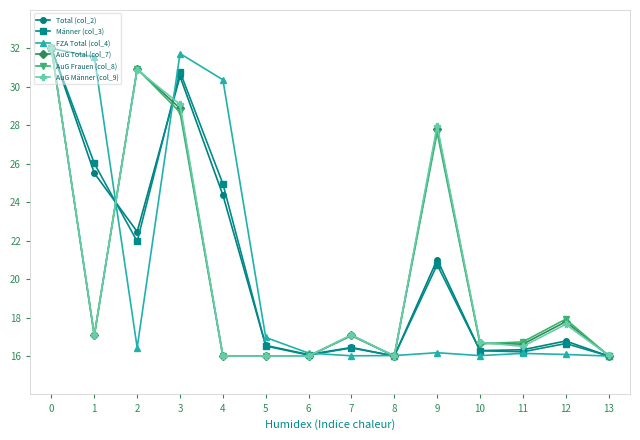

The Total (col_2) series shows 8.4 at 4. True or false?

False